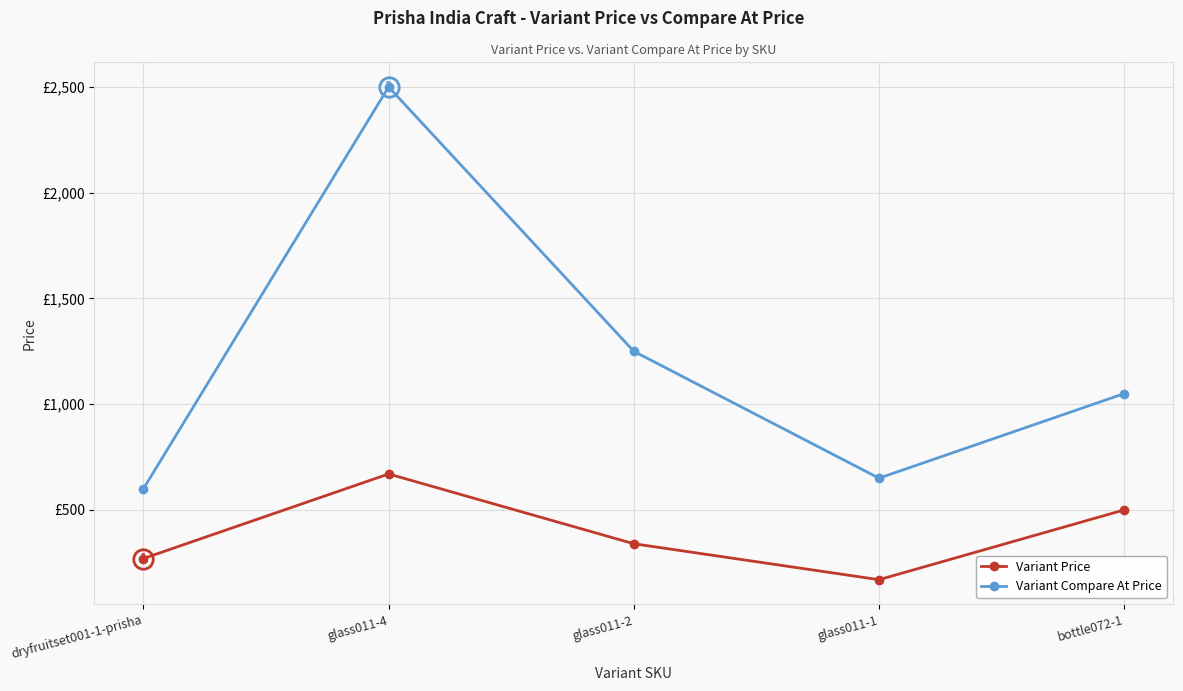

At which category does Variant Compare At Price reach its first local peak?

glass011-4